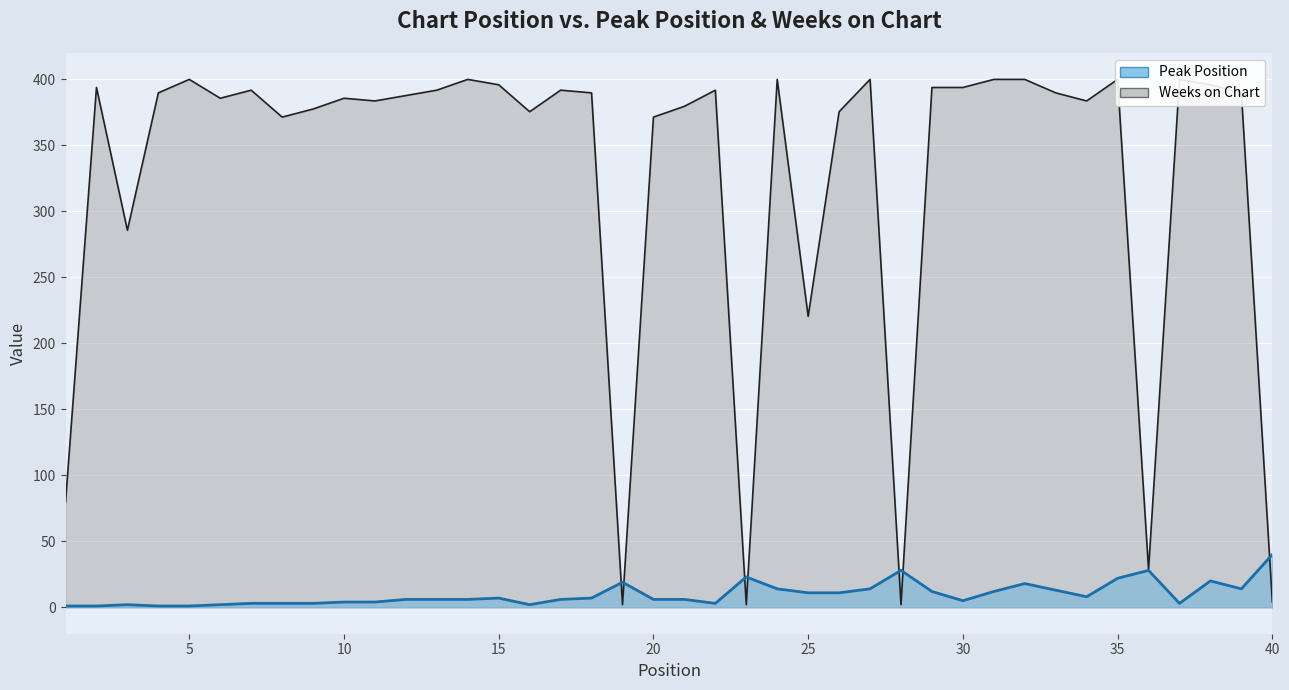

Rank the categories by Peak Position value from lowest to highest.

1, 2, 4, 5, 3, 6, 16, 7, 8, 9, 22, 37, 10, 11, 30, 12, 13, 14, 17, 20, 21, 15, 18, 34, 25, 26, 29, 31, 33, 24, 27, 39, 32, 19, 38, 35, 23, 28, 36, 40